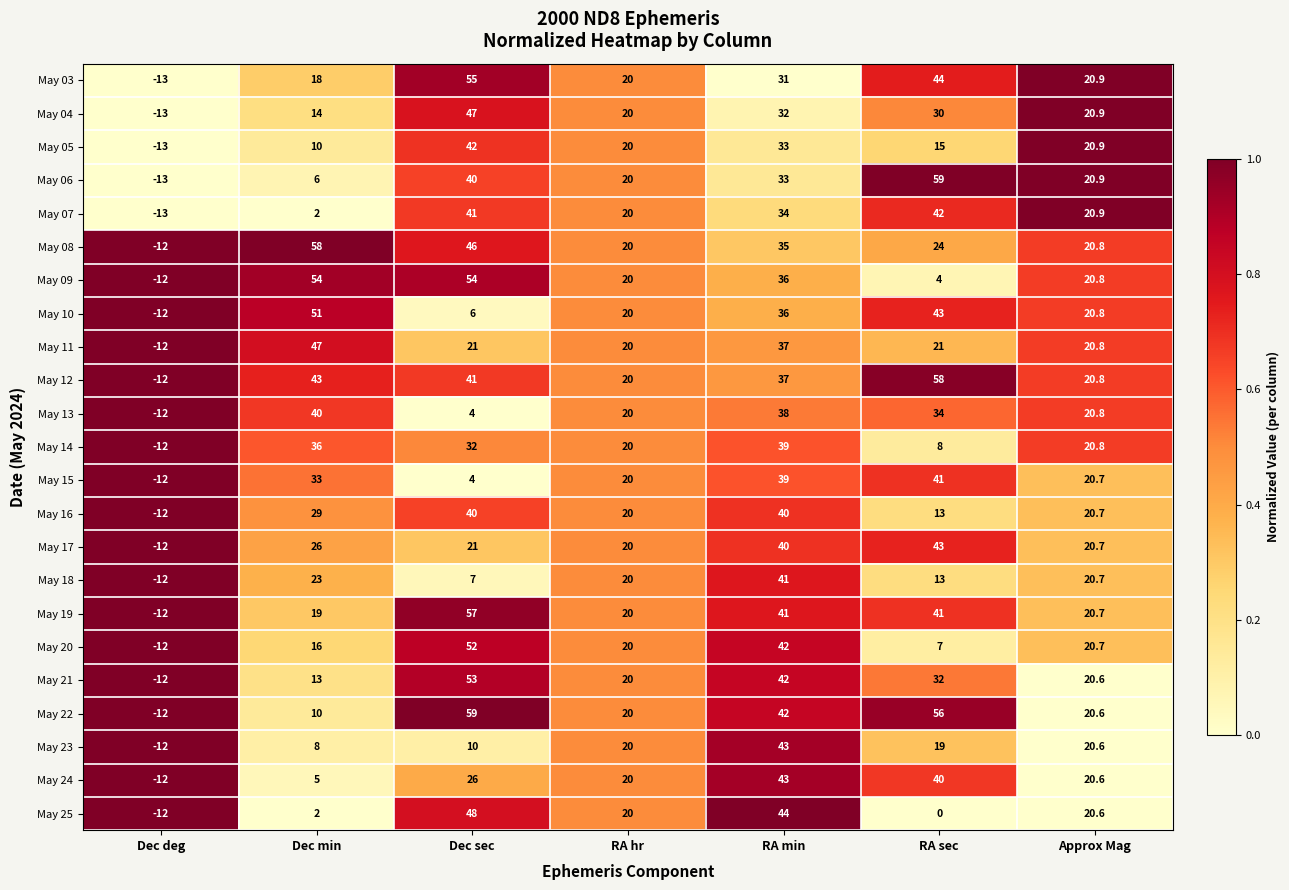

Which series has the largest total across all categories?

May 12